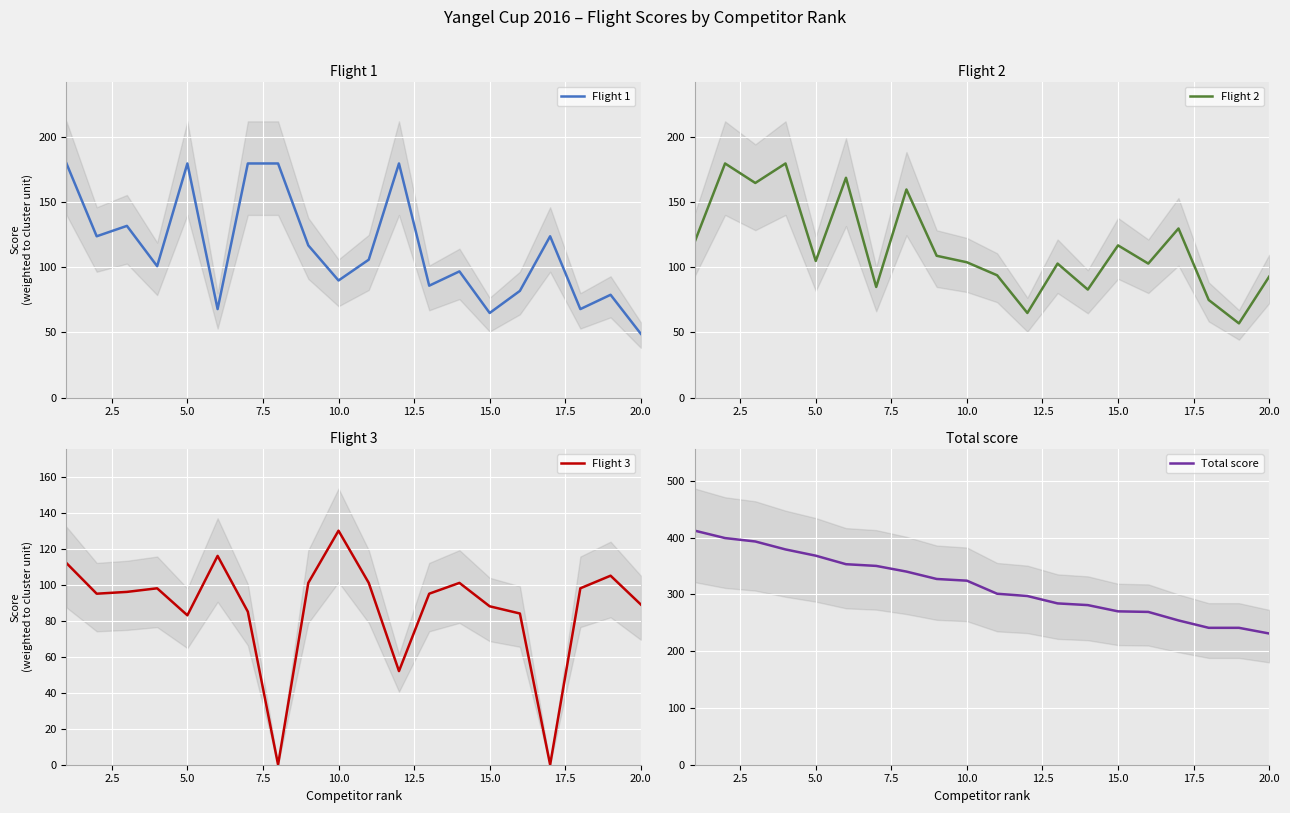

True or false: Flight 1 has a value of 180 at 5.0.

True